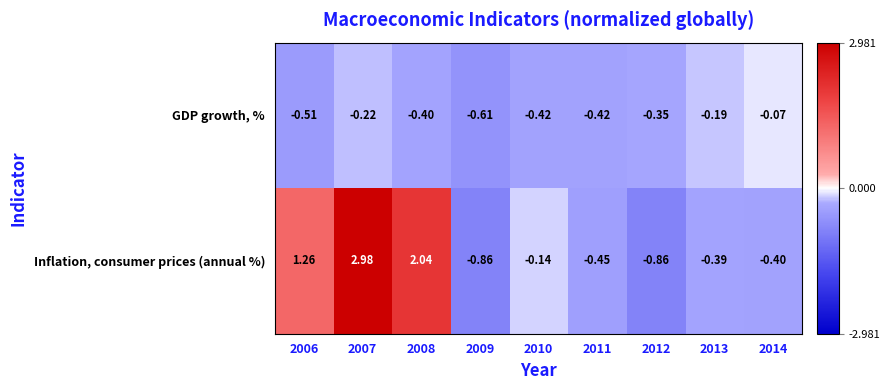

Rank the series at 2008 from lowest to highest value.

GDP growth, %, Inflation, consumer prices (annual %)